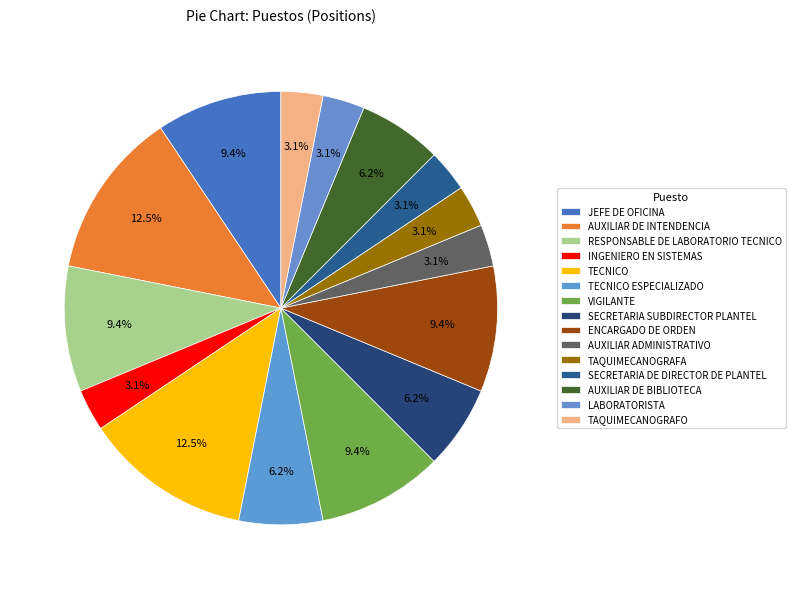

Is there any slice that represents more than half of the pie?

No